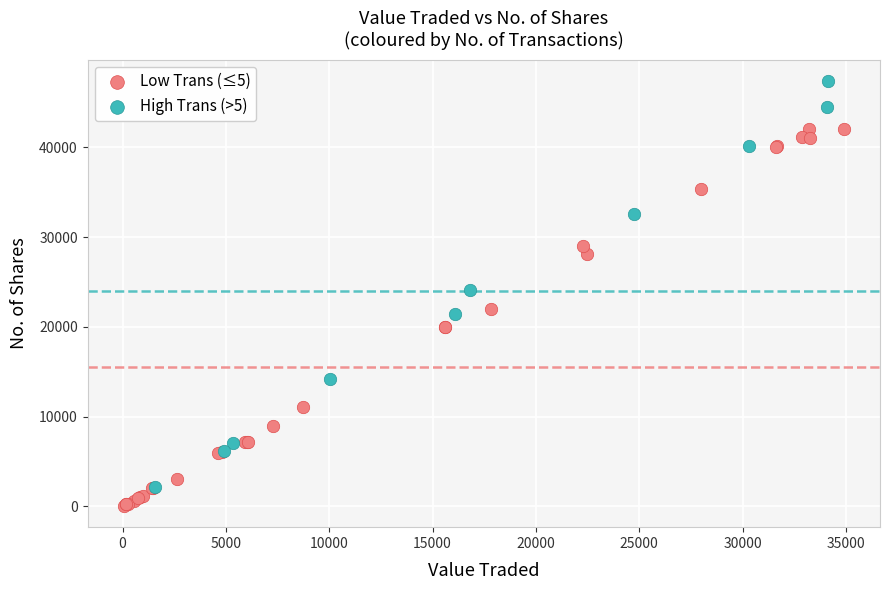

Which series contains the highest Y value?

High Trans (>5)